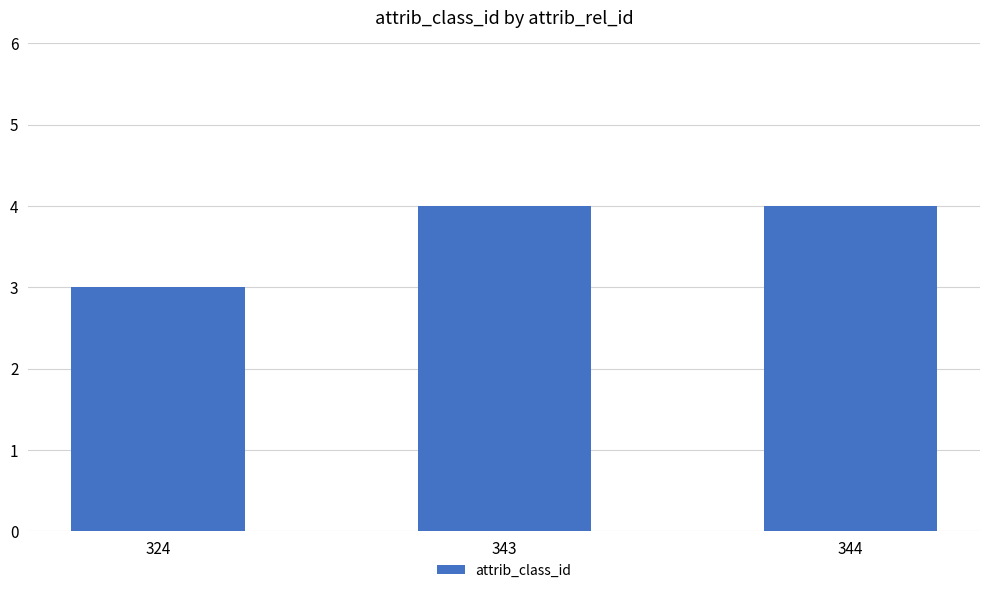

What is the value of the 2nd bar from the left?

4